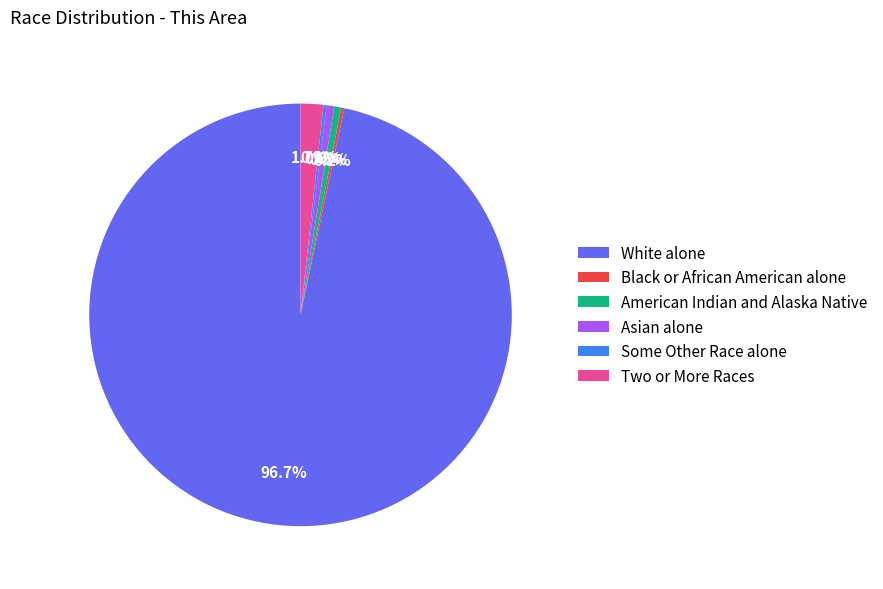

To the nearest percent, what portion does Two or More Races represent?

2%